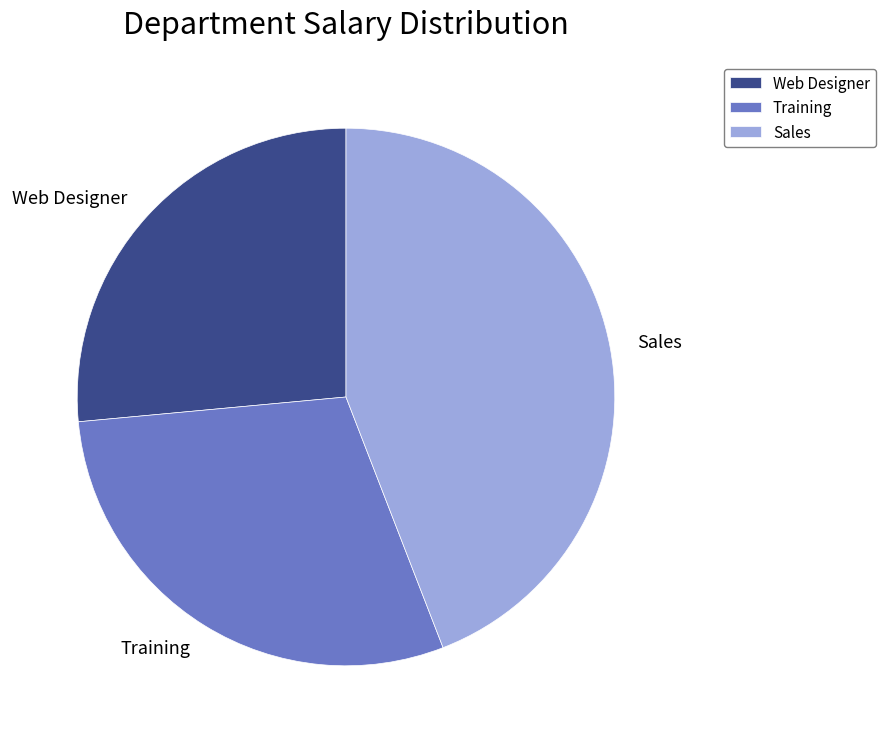

Is the sum of Web Designer and Training greater than half?

Yes